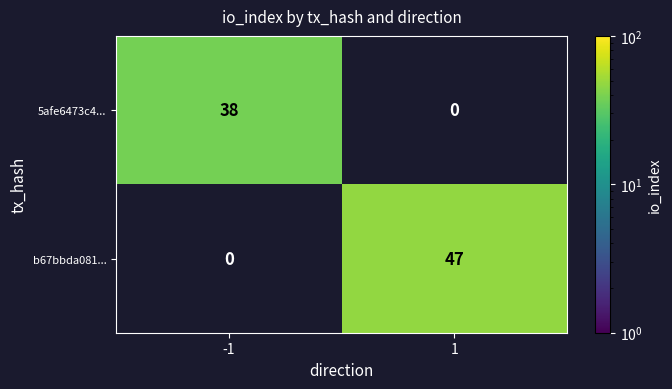

What value does the b67bbda081... series have at 1?

47